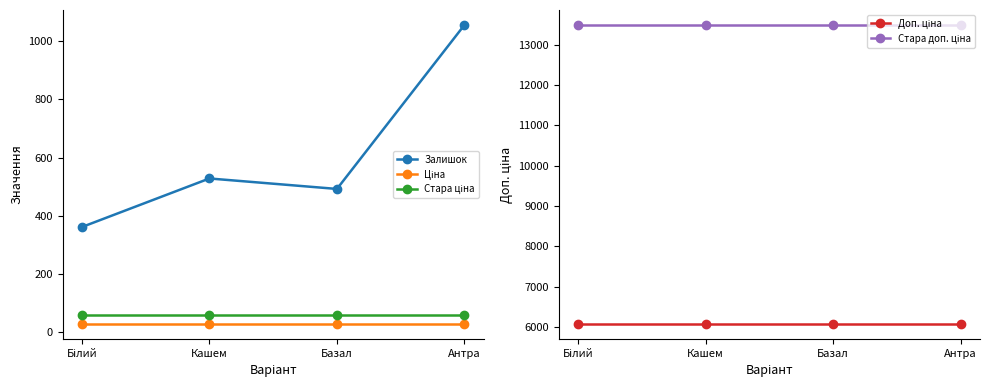

How many lines are shown in the chart?

5